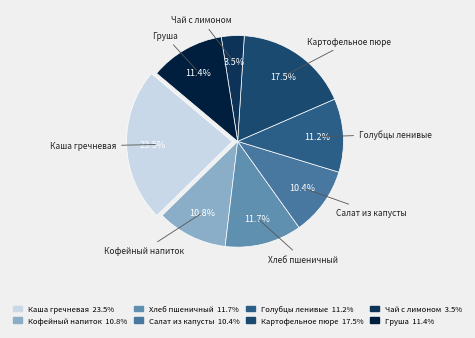

What portion of the pie excludes Хлеб пшеничный?

88.3%